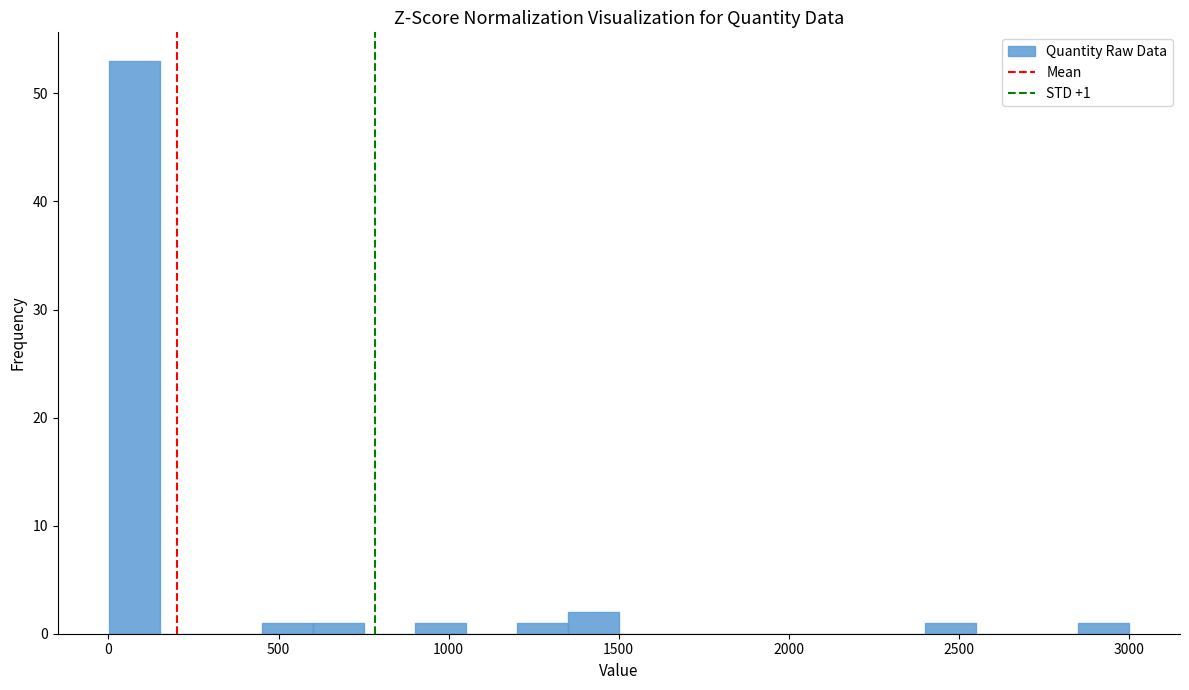

Read against the x-axis, roughly where is the centre of the tallest bar?

100